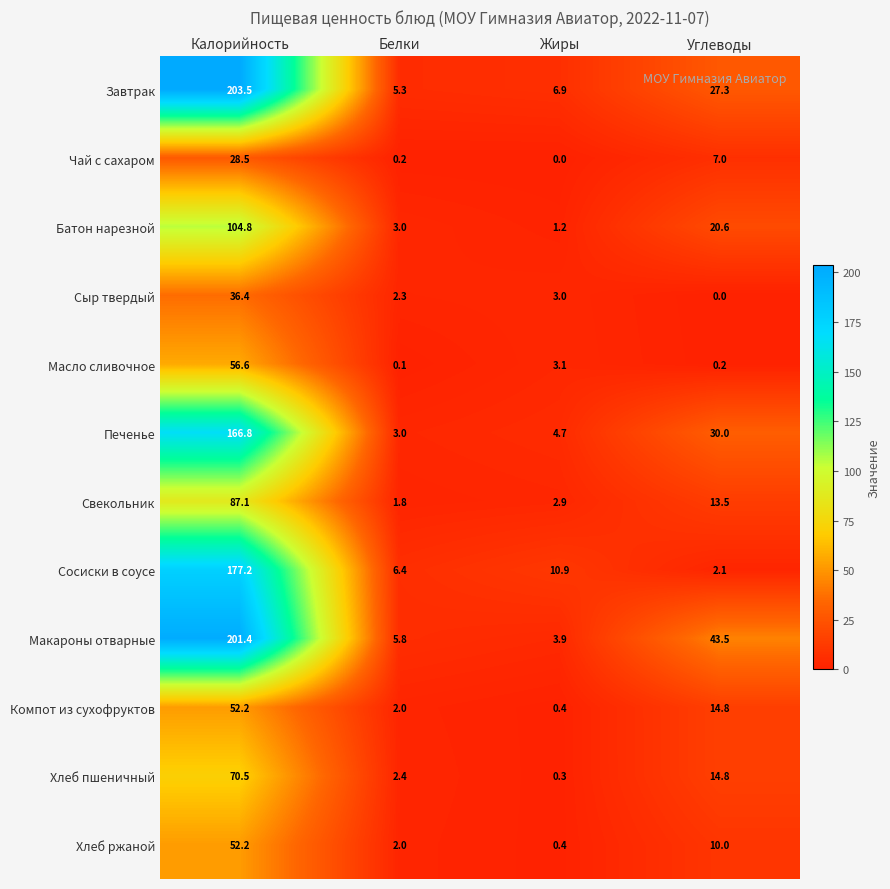

What is the difference between the maximum and second lowest values in the Компот из сухофруктов series?

50.2